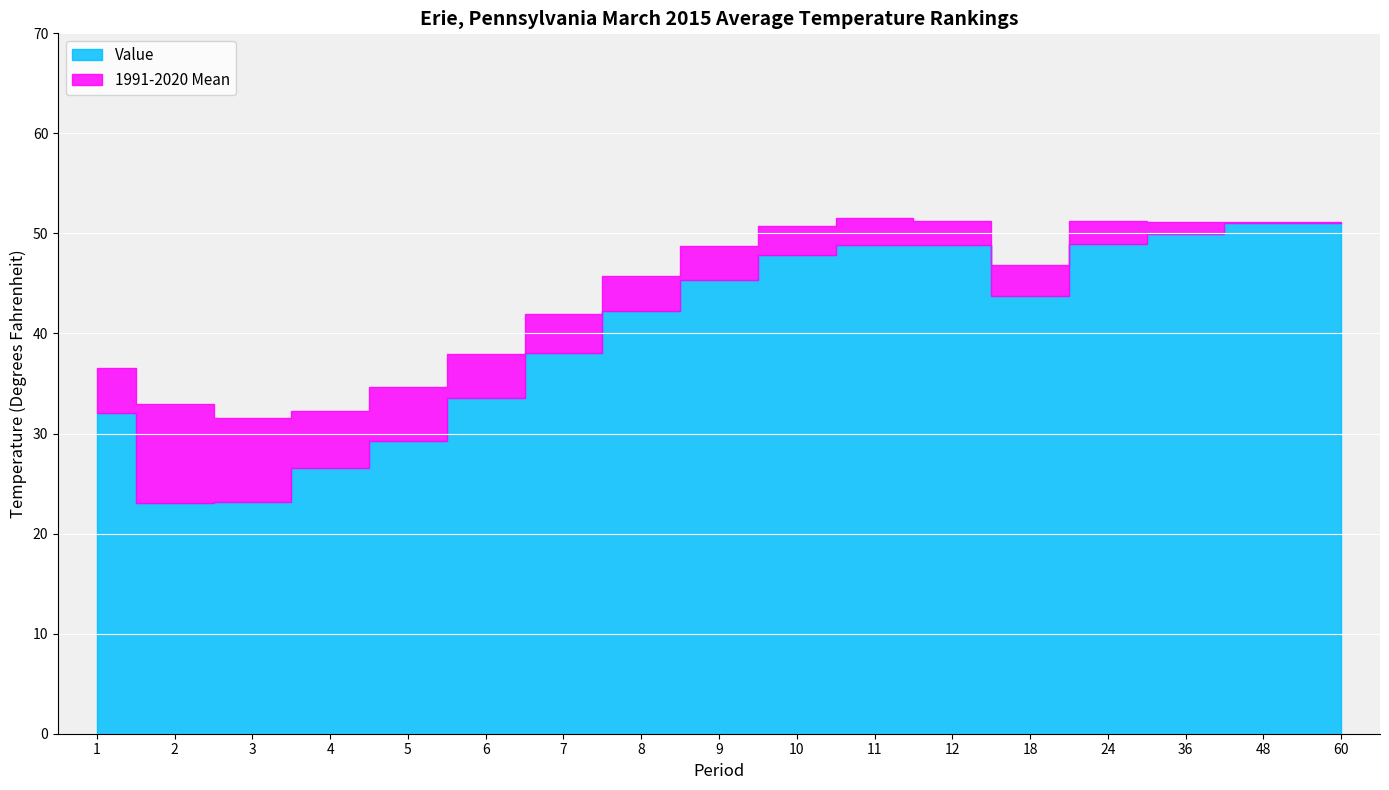

Which category has the highest value across all series?

11